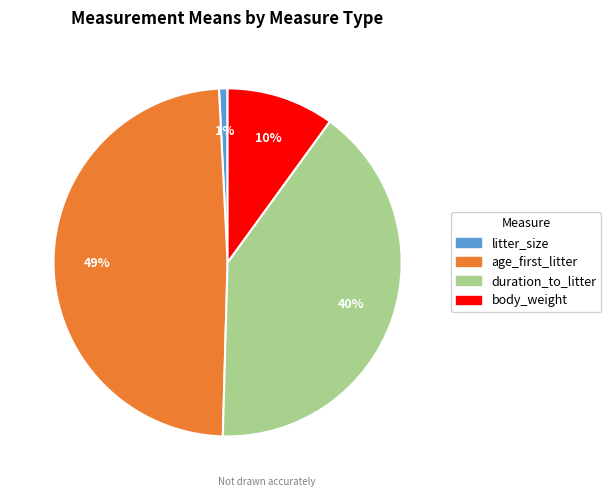

Count the number of slices in the pie.

4